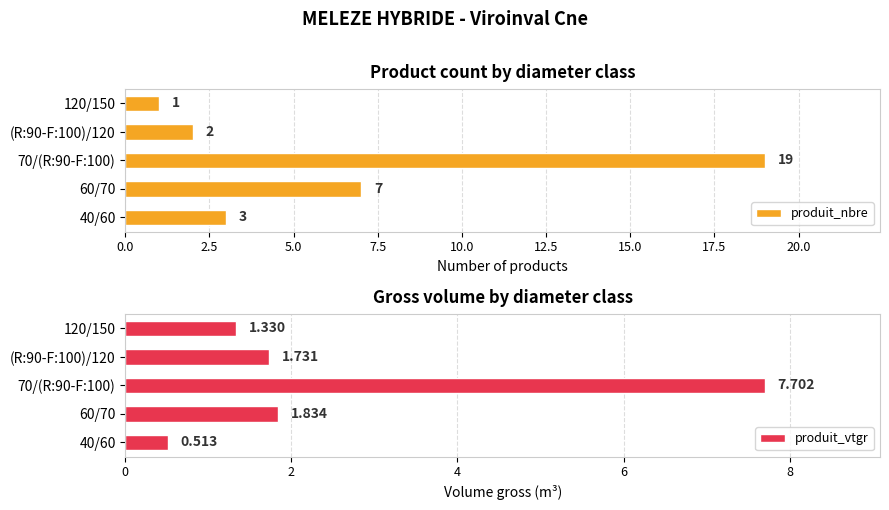

Which category has the lowest value in the produit_nbre series?

120/150